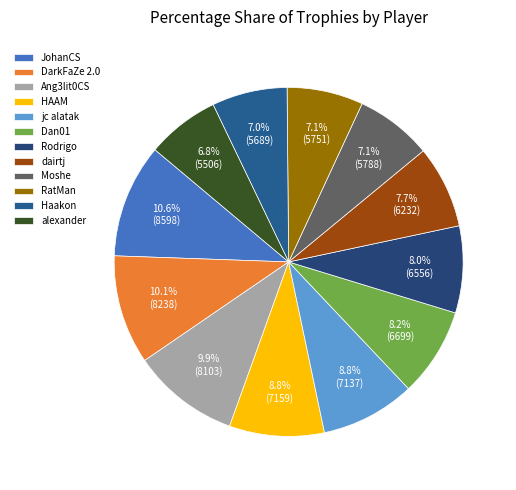

Combined, what portion of the pie is JohanCS and Dan01?

18.8%